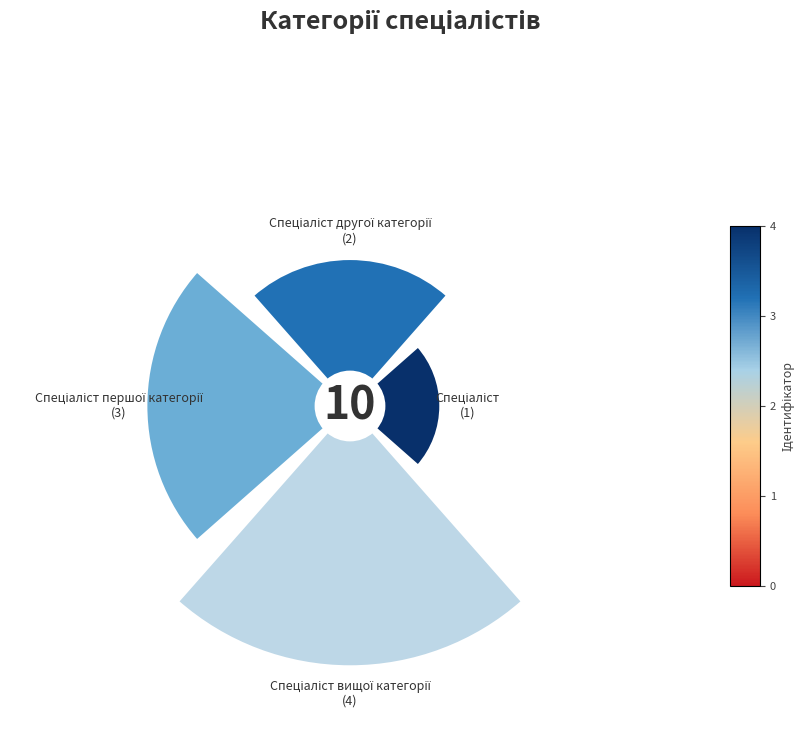

How many segments does this pie chart have?

4